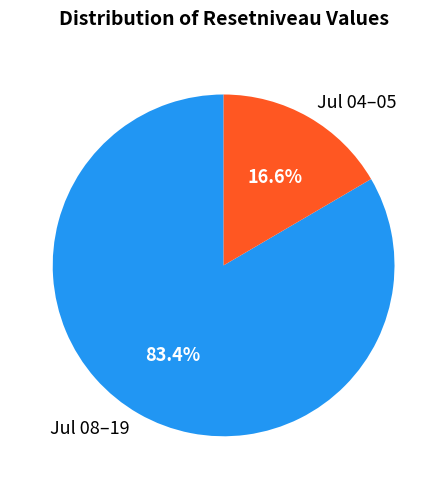

What portion of the pie excludes Jul 08–19?

16.6%